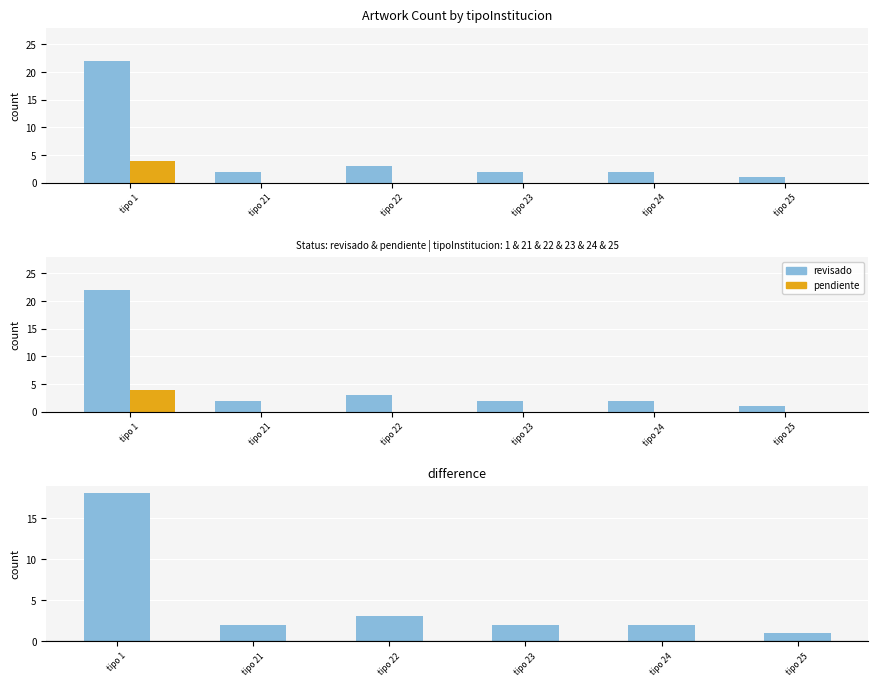

Reading left to right, extract all data points from this chart.

revisado: tipo 1=22	tipo 21=2	tipo 22=3	tipo 23=2	tipo 24=2	tipo 25=1
pendiente: tipo 1=4	tipo 21=0	tipo 22=0	tipo 23=0	tipo 24=0	tipo 25=0
difference: tipo 1=18	tipo 21=2	tipo 22=3	tipo 23=2	tipo 24=2	tipo 25=1